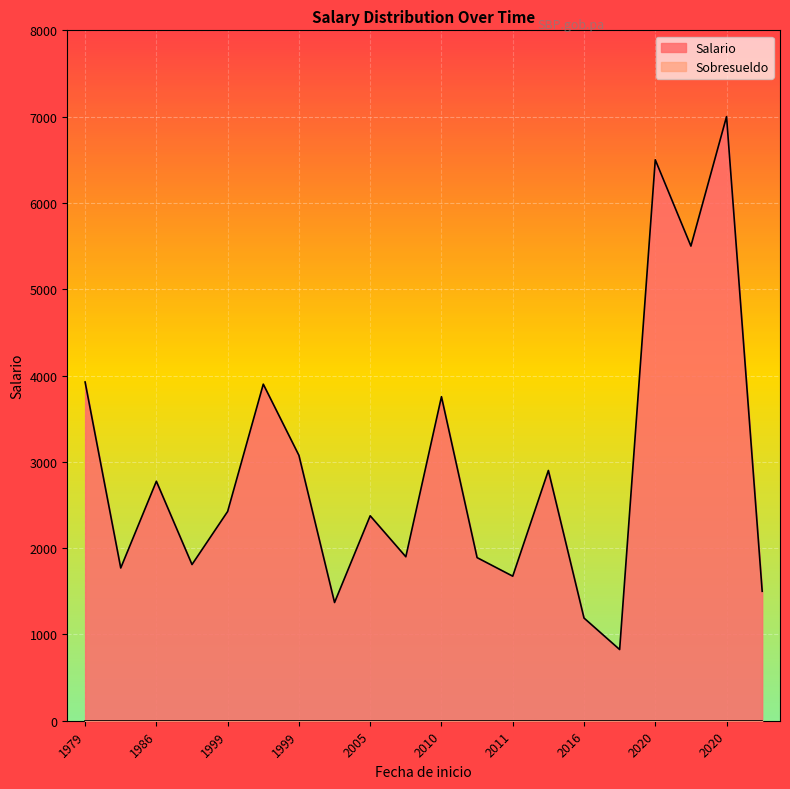

Does the chart display data point markers on the line(s)?

No